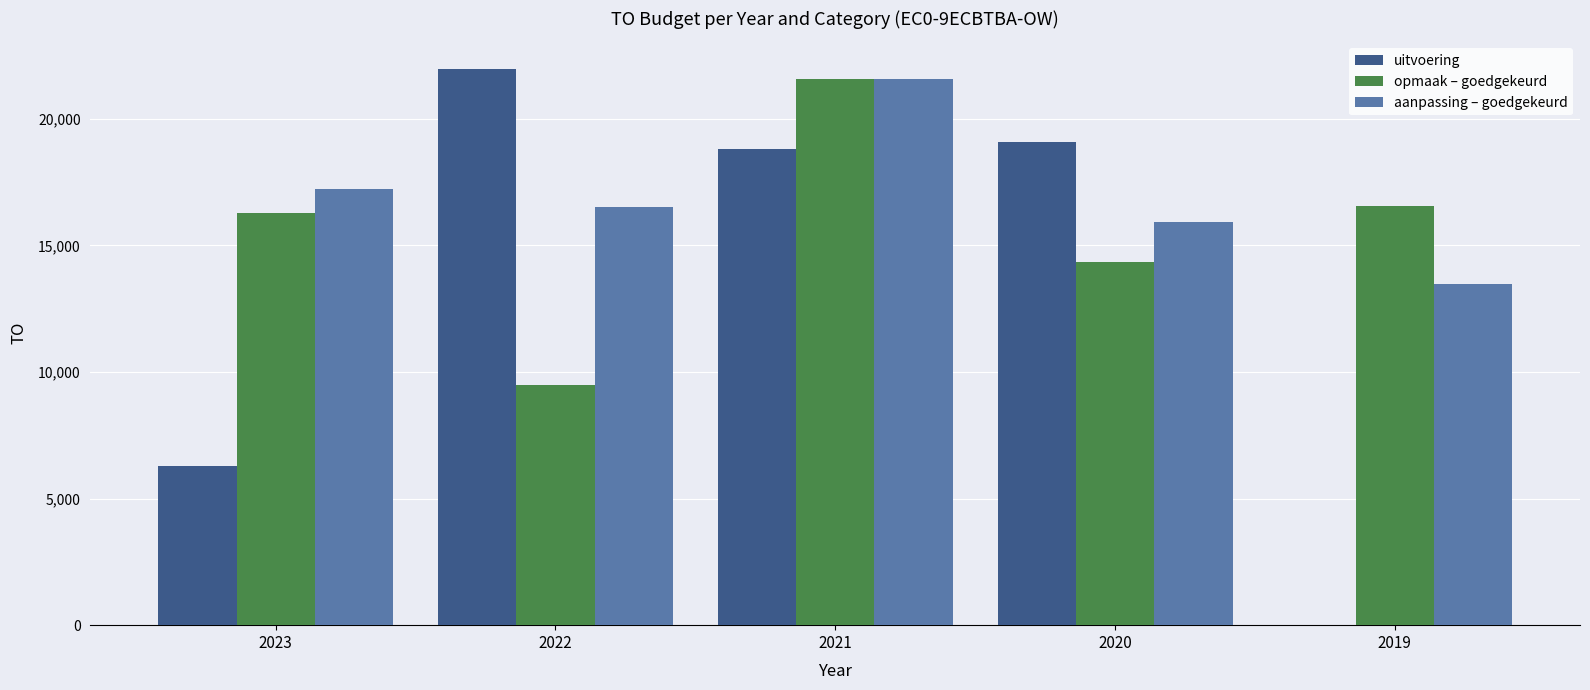

Are the bars grouped side by side (vs. stacked)?

Yes